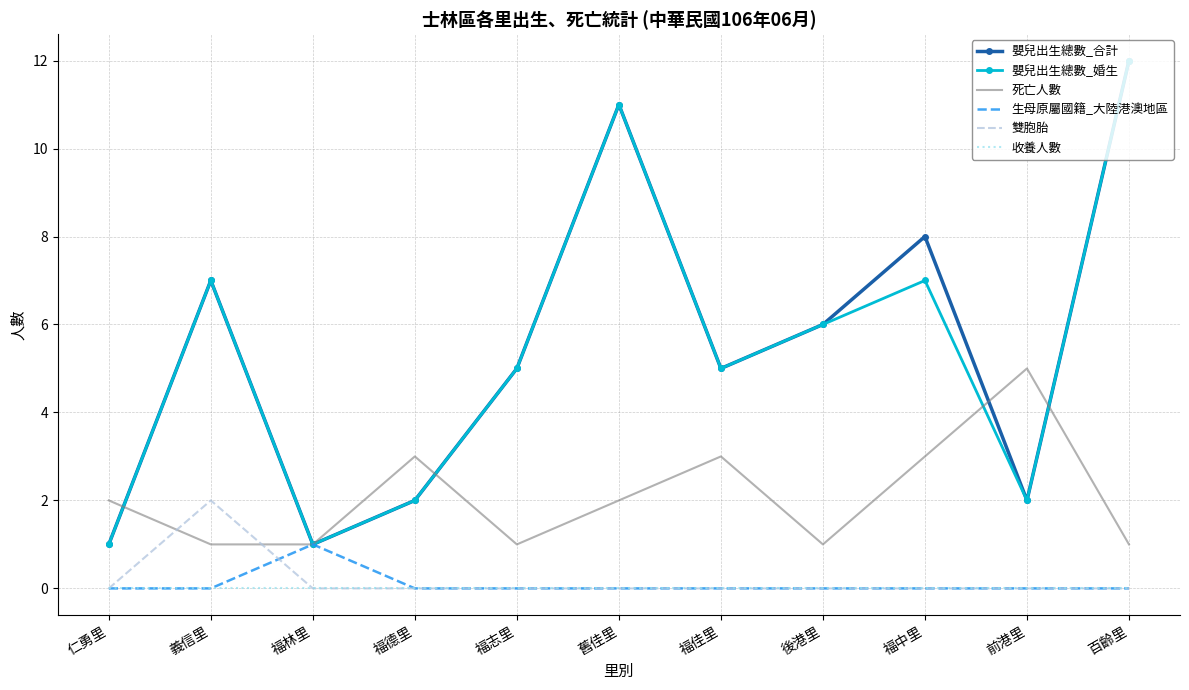

Where do 雙胞胎 and 死亡人數 first cross each other?

仁勇里 and 義信里